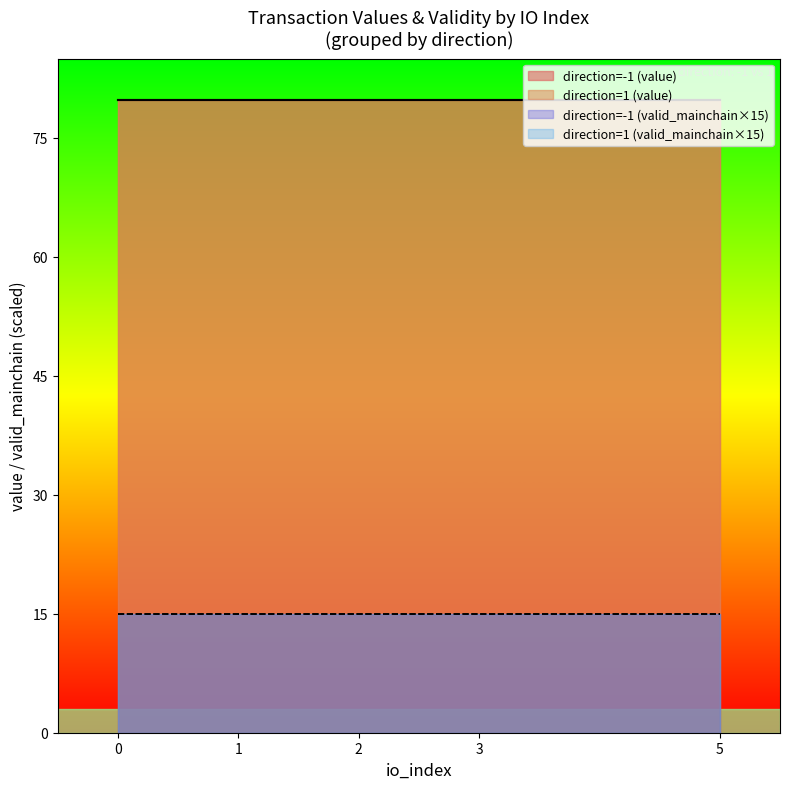

True or false: io_index has a value of 7.2 at -1.

False